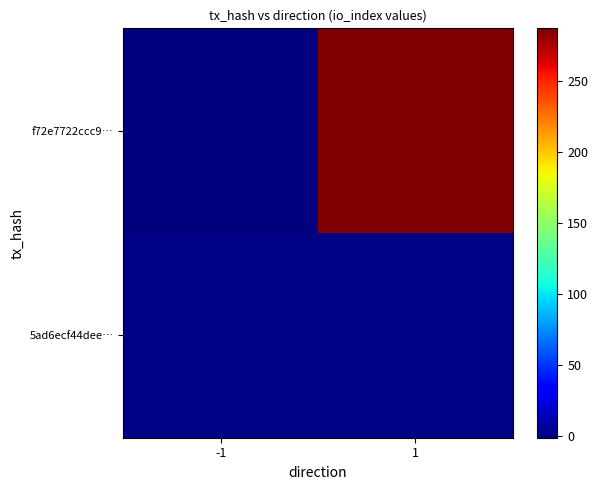

List the series in order of their peak value, highest first.

f72e7722ccc9…, 5ad6ecf44dee…